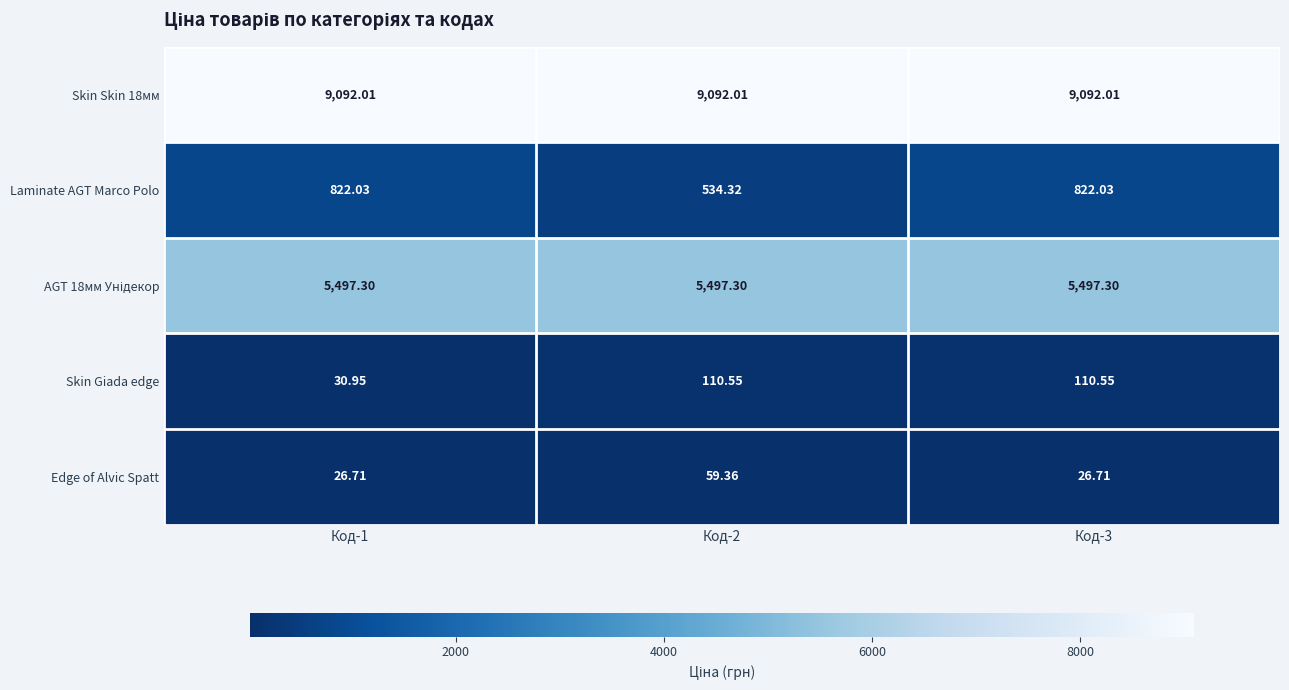

Between Код-1 and Код-2, which series saw the biggest shift?

Laminate AGT Marco Polo